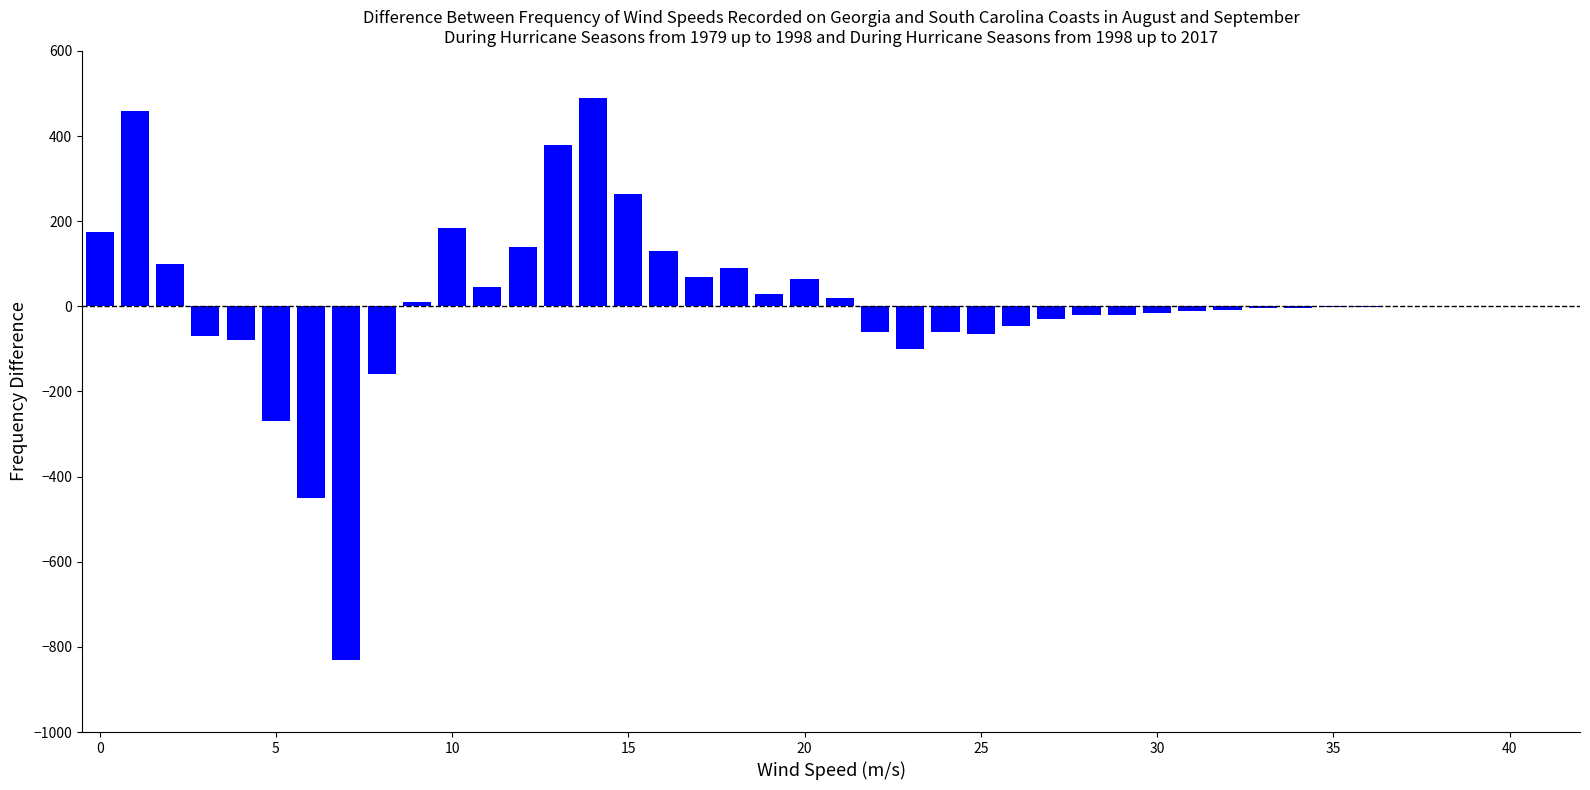

What is the maximum value shown in the chart?

490